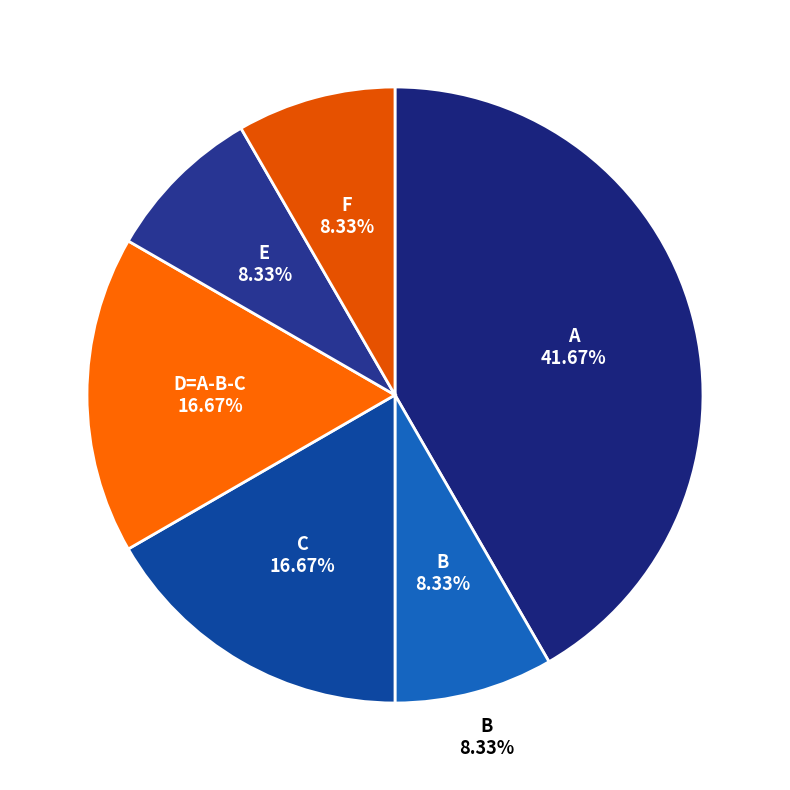

To the nearest percent, what is the average slice percentage?

17%